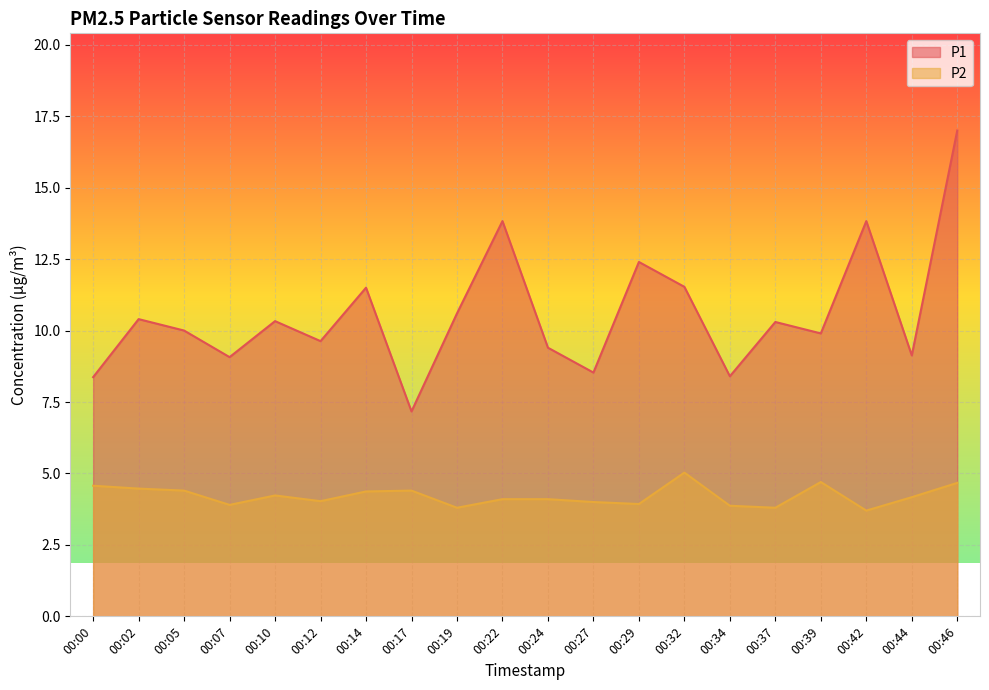

What is the maximum value for P2?

5.0